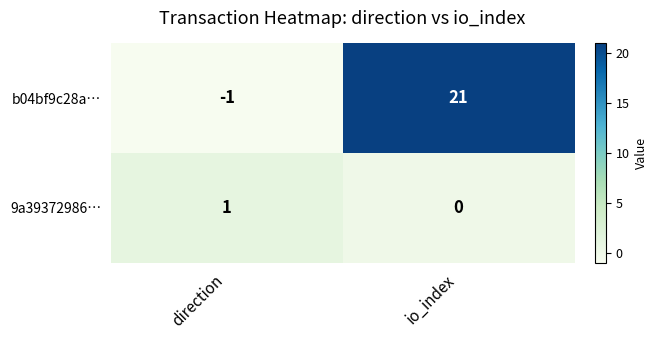

The value of 9a39372986… at direction is 1. True or false?

True